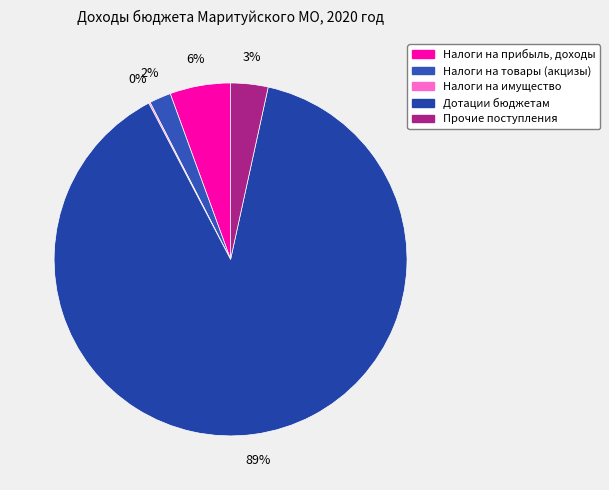

What is the ratio of the value at Дотации бюджетам to the value at Налоги на товары (акцизы)?

44.8